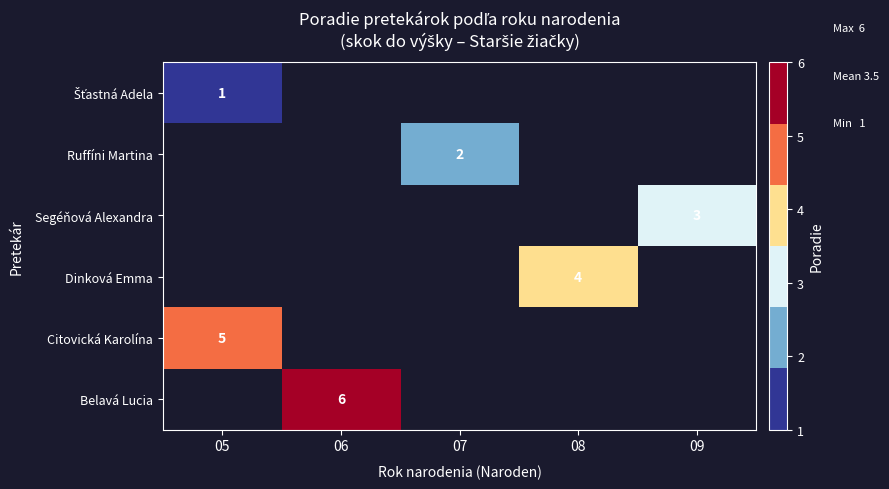

What is the maximum value shown in the chart?

6.0